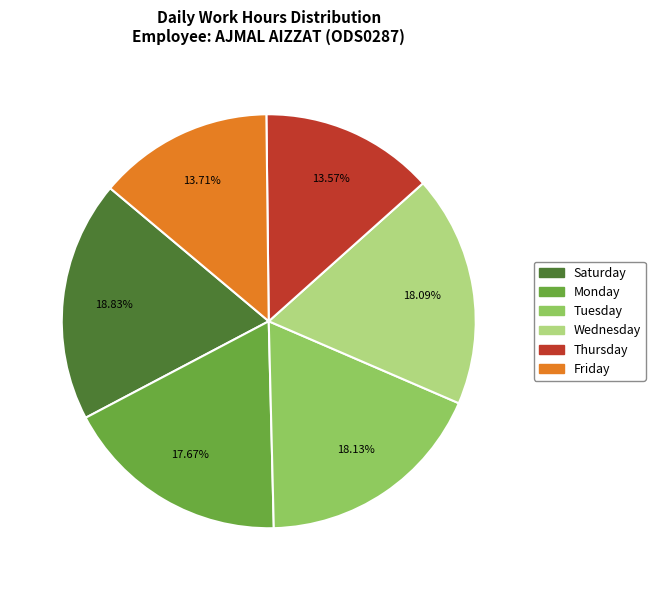

Is there any slice that represents more than half of the pie?

No